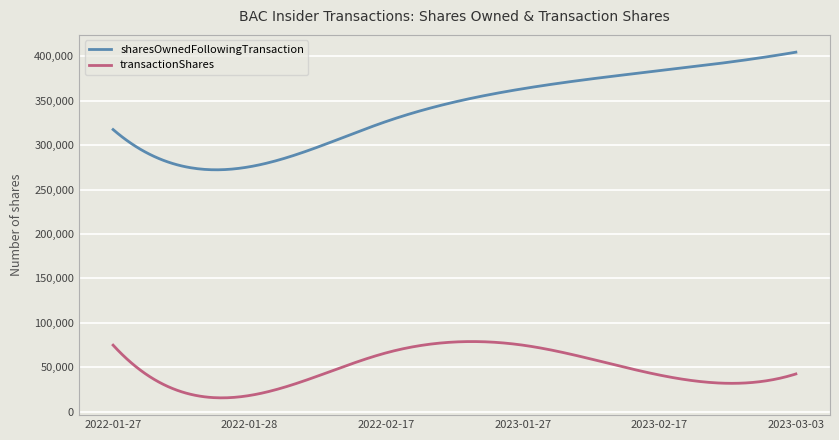

List the series in order of their overall mean, highest first.

sharesOwnedFollowingTransaction, transactionShares